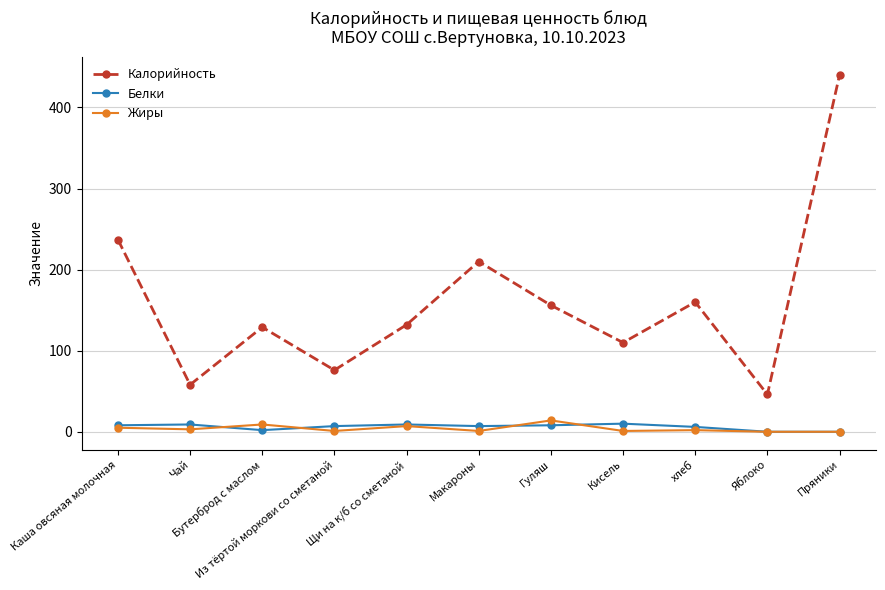

What is the difference between the Калорийность values at Гуляш and Кисель?

46